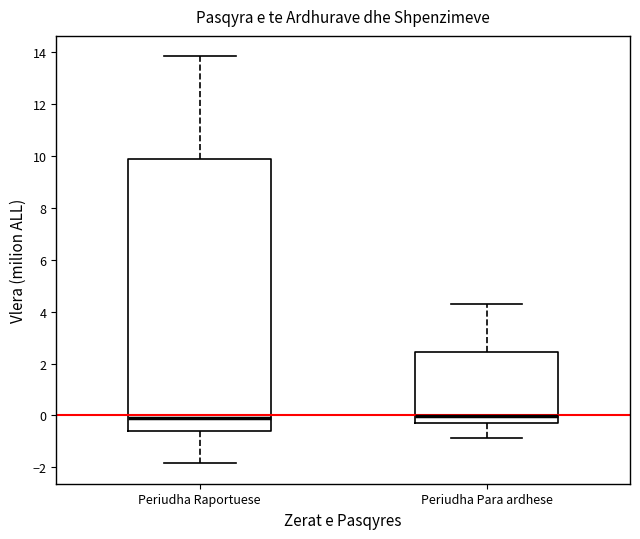

Reading left to right, read every box against the y-axis: the position of its median line, the range the box covers, and the ends of its whiskers. The values are not printed on the chart, so give them approximately, as read against the axis.

Periudha Raportuese: median -0.2, box -0.6 to 9.8, whiskers -1.8 to 13.8
Periudha Para ardhese: median 0.0, box -0.2 to 2.4, whiskers -0.8 to 4.2